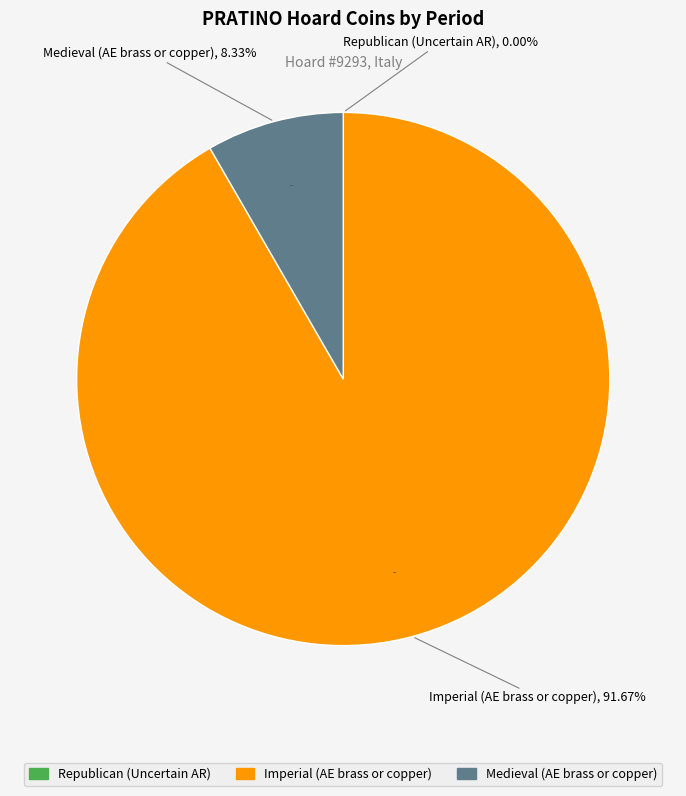

To the nearest percent, what is the difference between the largest and smallest slice percentages?

92%